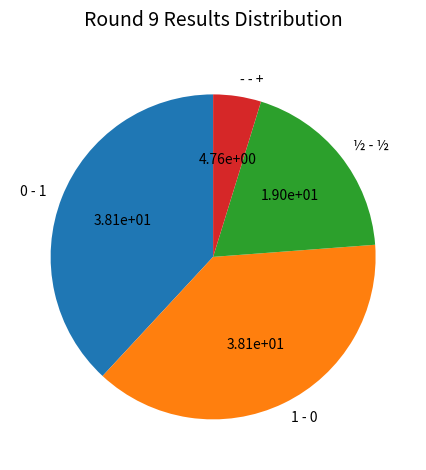

Is there a majority slice in this chart?

No